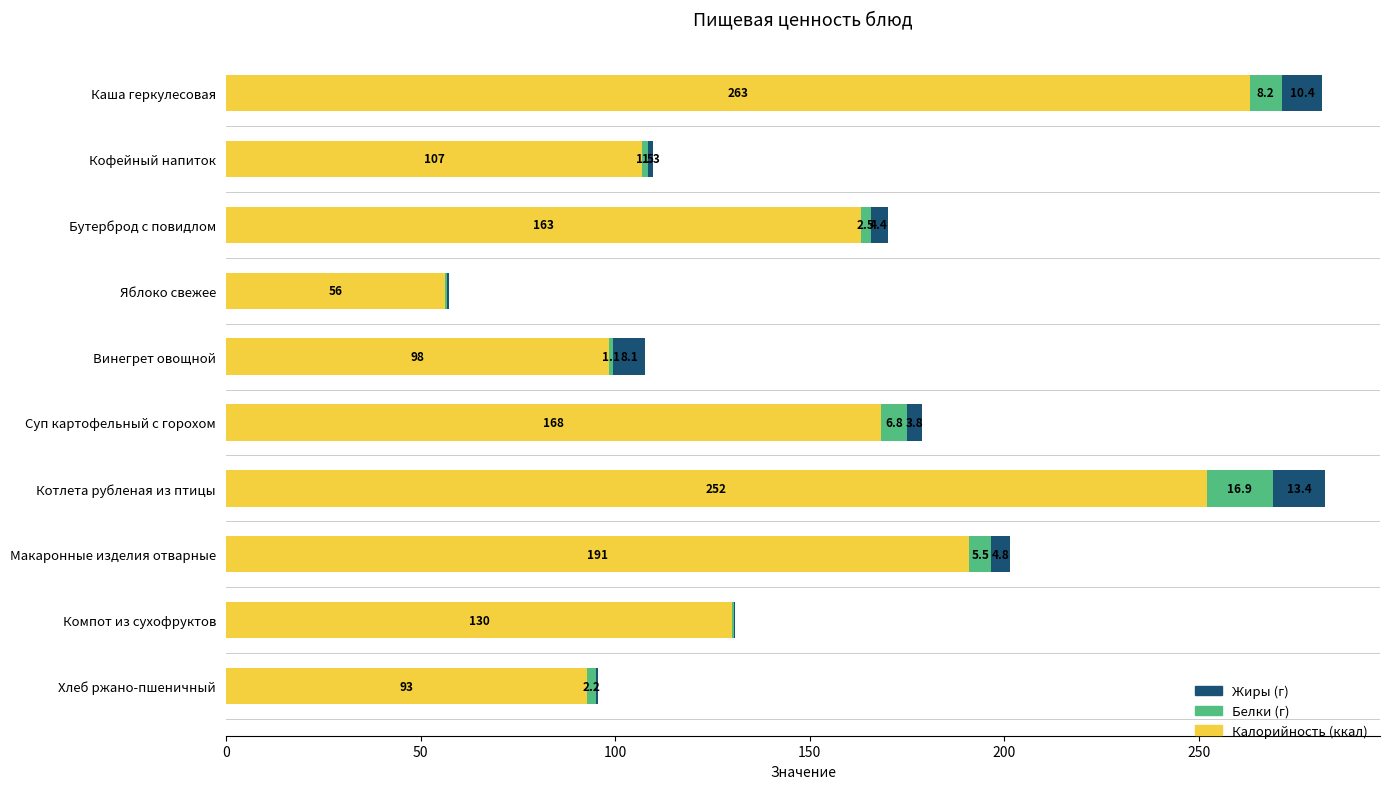

At which category is the sum across all series the highest?

Котлета рубленая из птицы